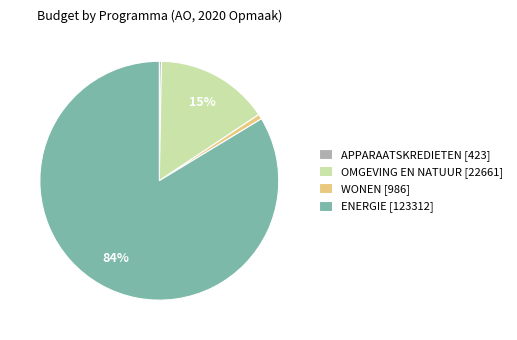

Which has a higher value, ENERGIE [123312] or WONEN [986]?

ENERGIE [123312]